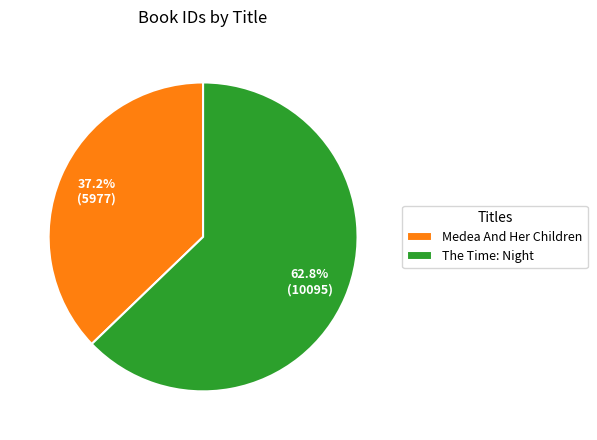

Rank the categories by value from highest to lowest.

The Time: Night, Medea And Her Children